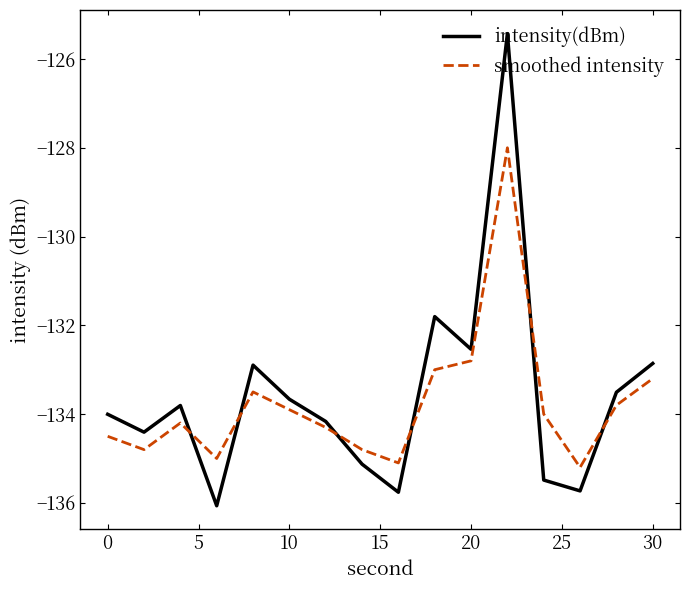

What is the maximum value for intensity(dBm)?

-125.4